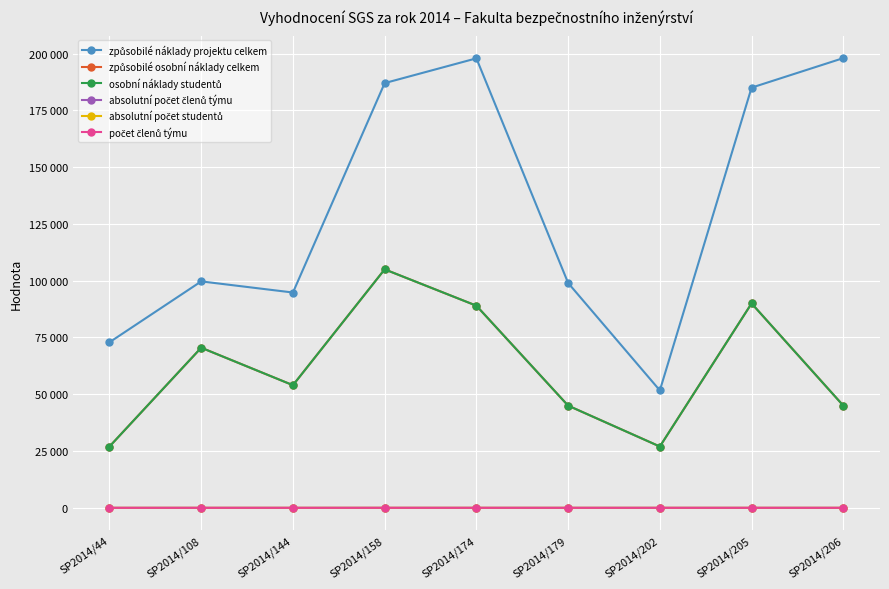

Is this an area chart (filled region under the line)?

No